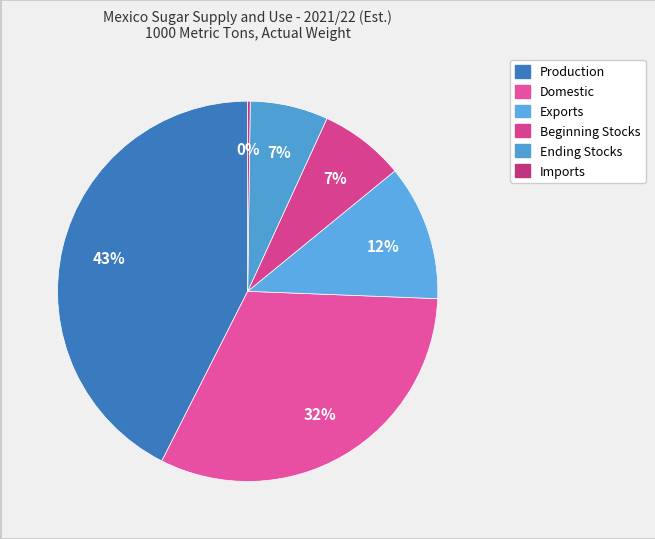

What is the change in value from Beginning Stocks to Ending Stocks?

-89